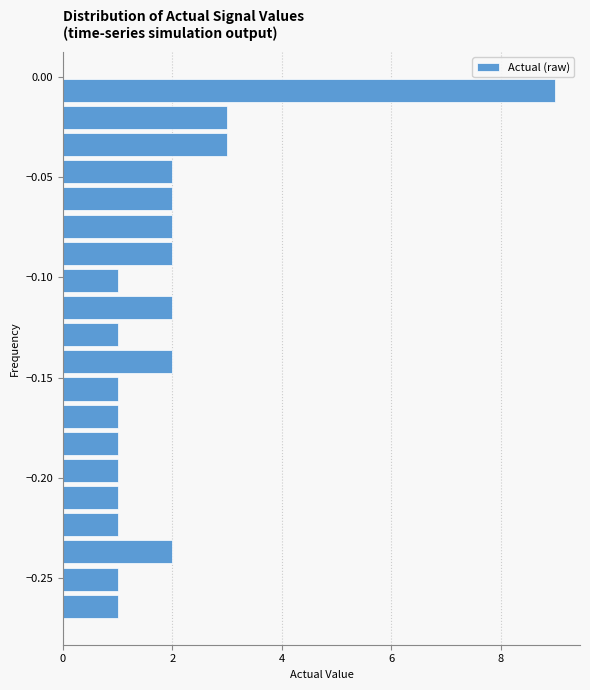

Around what value on the y-axis is the longest bar? Give the approximate position of its centre, as read against the axis.

-0.005